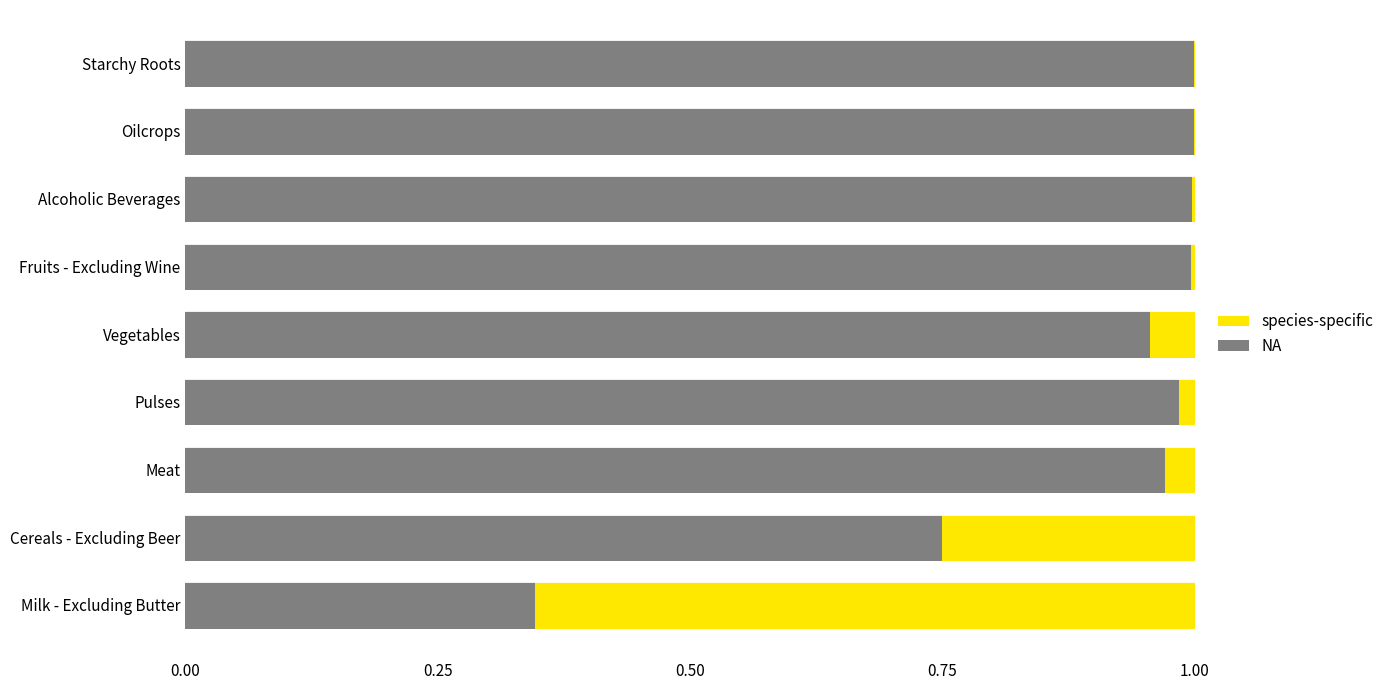

The value of NA at Milk - Excluding Butter is 0.5. True or false?

False